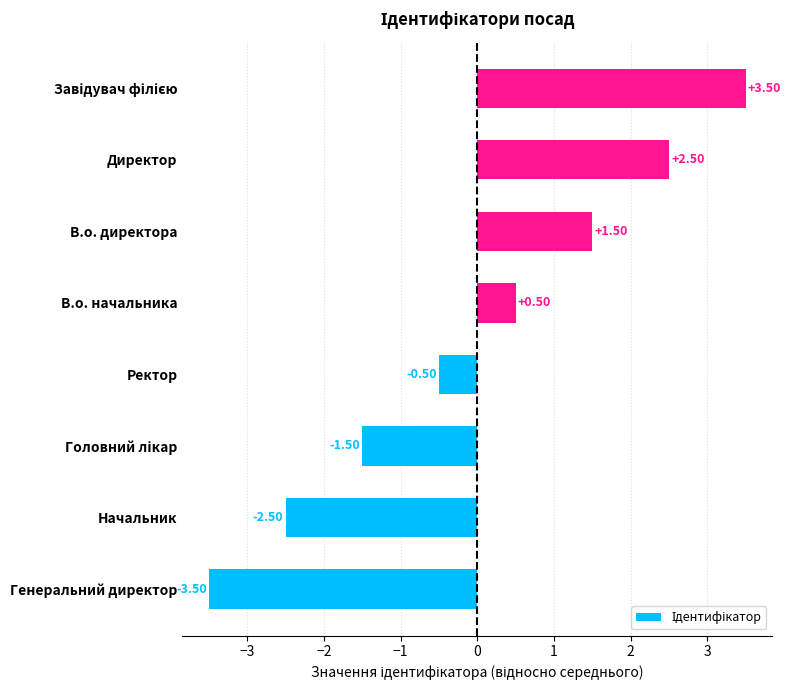

What is the difference between the values at Директор and Начальник?

5.0